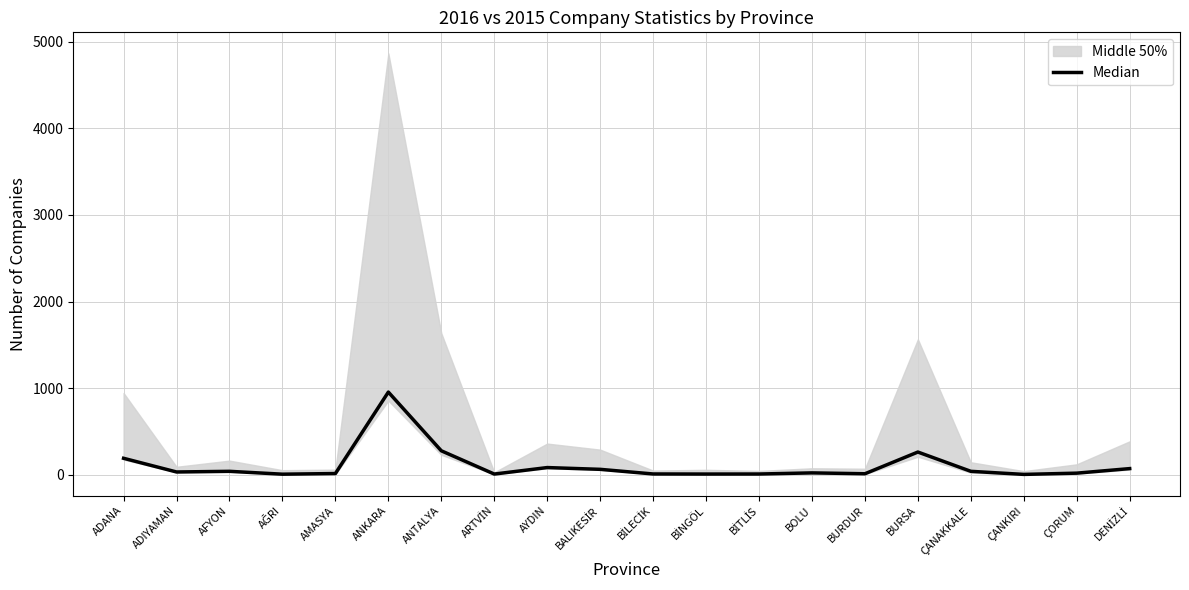

What is the value of the 14th point from the left?

22.5